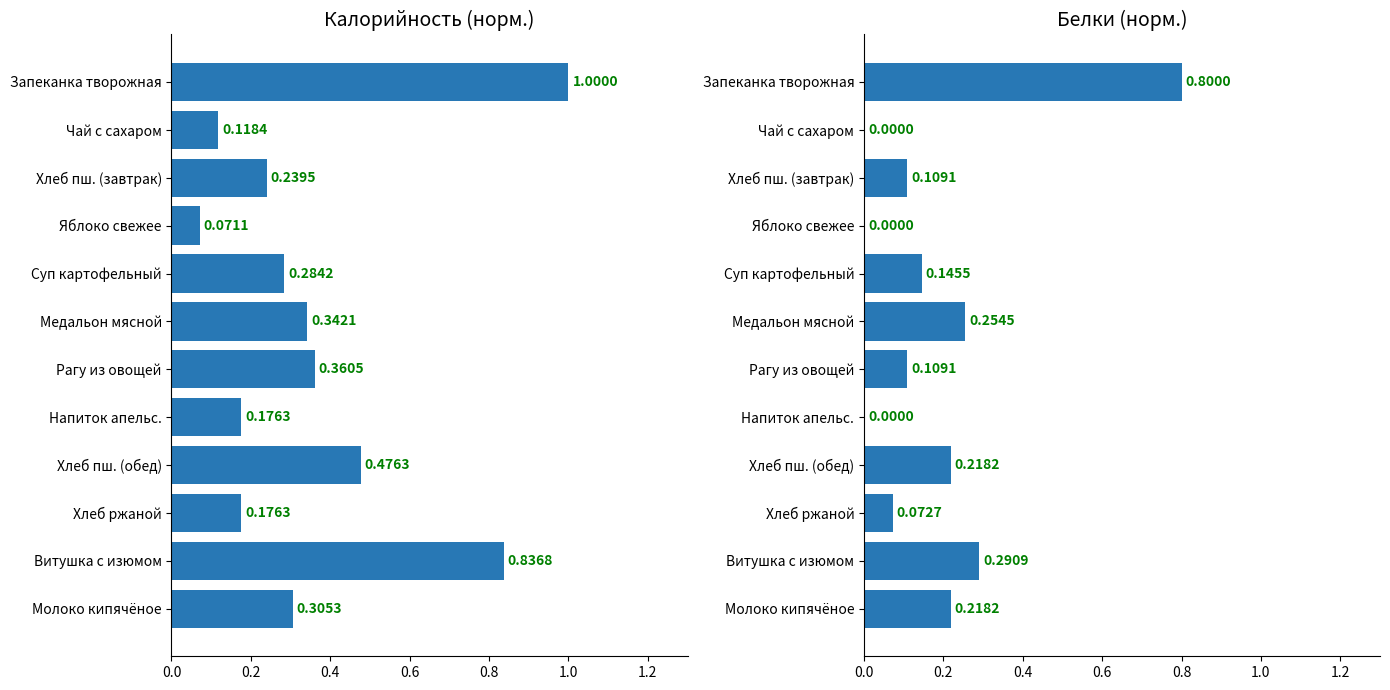

Reading left to right, transcribe all the data shown in this chart.

Калорийность: 1.0	0.1	0.2	0.1	0.3	0.3	0.4	0.2	0.5	0.2	0.8	0.3
Белки: 0.8	0.0	0.1	0.0	0.1	0.3	0.1	0.0	0.2	0.1	0.3	0.2